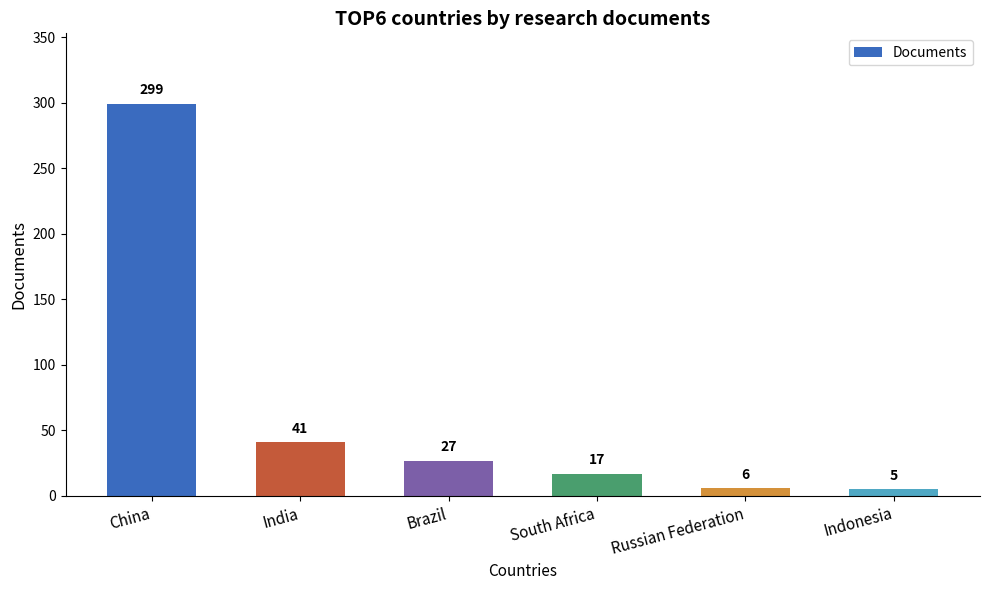

Where is the data nearest to the value 152?

India